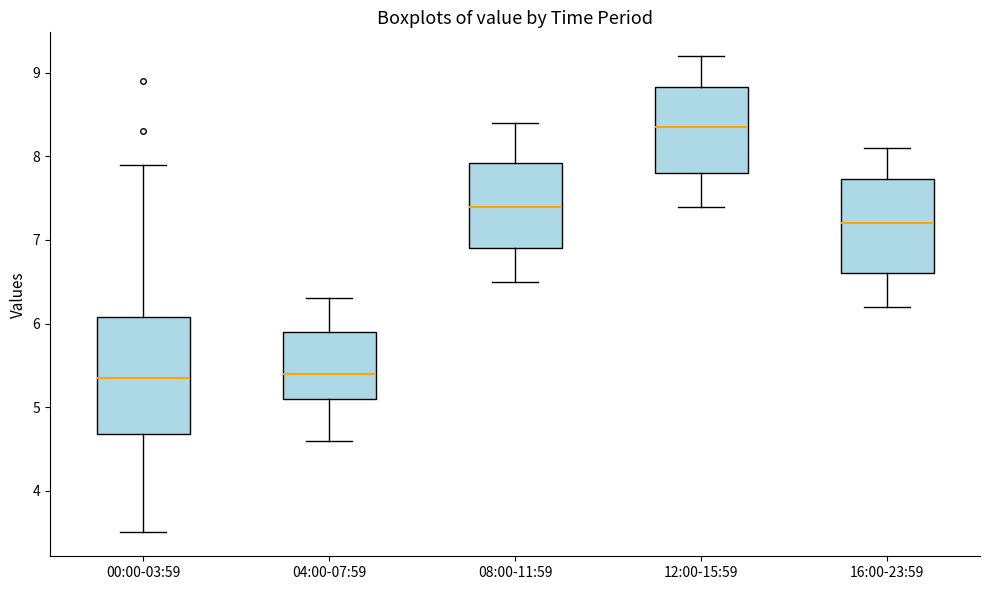

Reading left to right, read every box against the y-axis: the position of its median line, the range the box covers, and the ends of its whiskers. The values are not printed on the chart, so give them approximately, as read against the axis.

00:00-03:59: median 5.4, box 4.7 to 6.1, whiskers 3.5 to 7.9
04:00-07:59: median 5.4, box 5.1 to 5.9, whiskers 4.6 to 6.3
08:00-11:59: median 7.4, box 6.9 to 7.9, whiskers 6.5 to 8.4
12:00-15:59: median 8.4, box 7.8 to 8.8, whiskers 7.4 to 9.2
16:00-23:59: median 7.2, box 6.6 to 7.7, whiskers 6.2 to 8.1